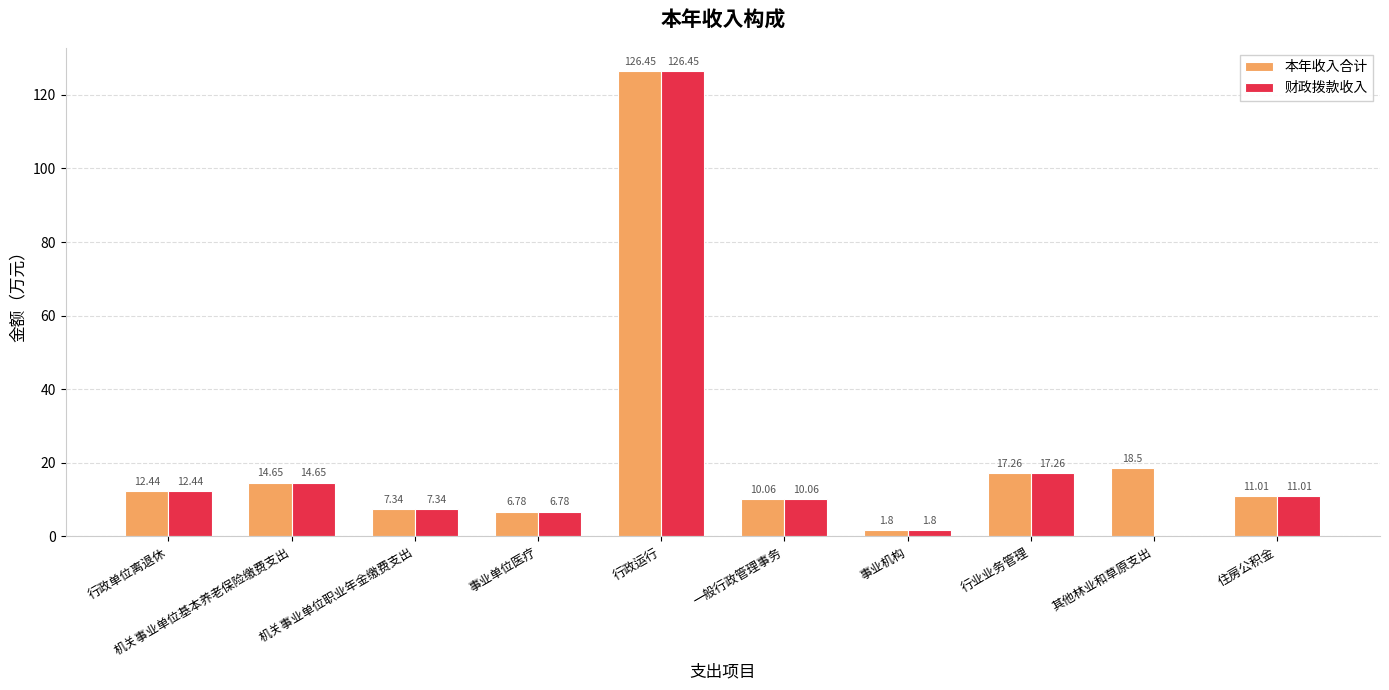

Which category has the highest value in the 本年收入合计 series?

行政运行